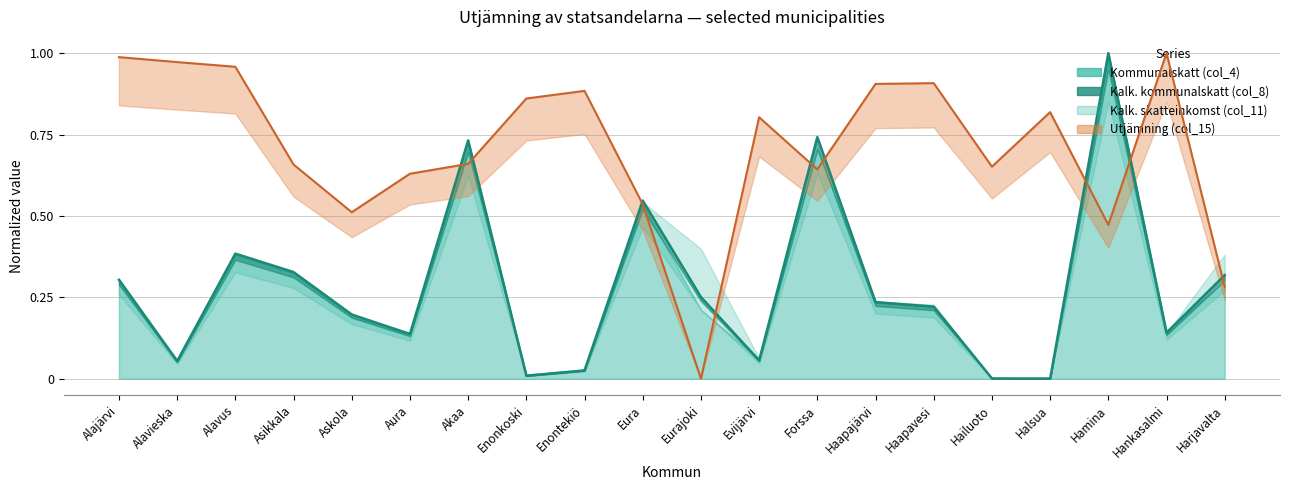

What is the average value of the Kommunalskatt (col_4) series?

0.3